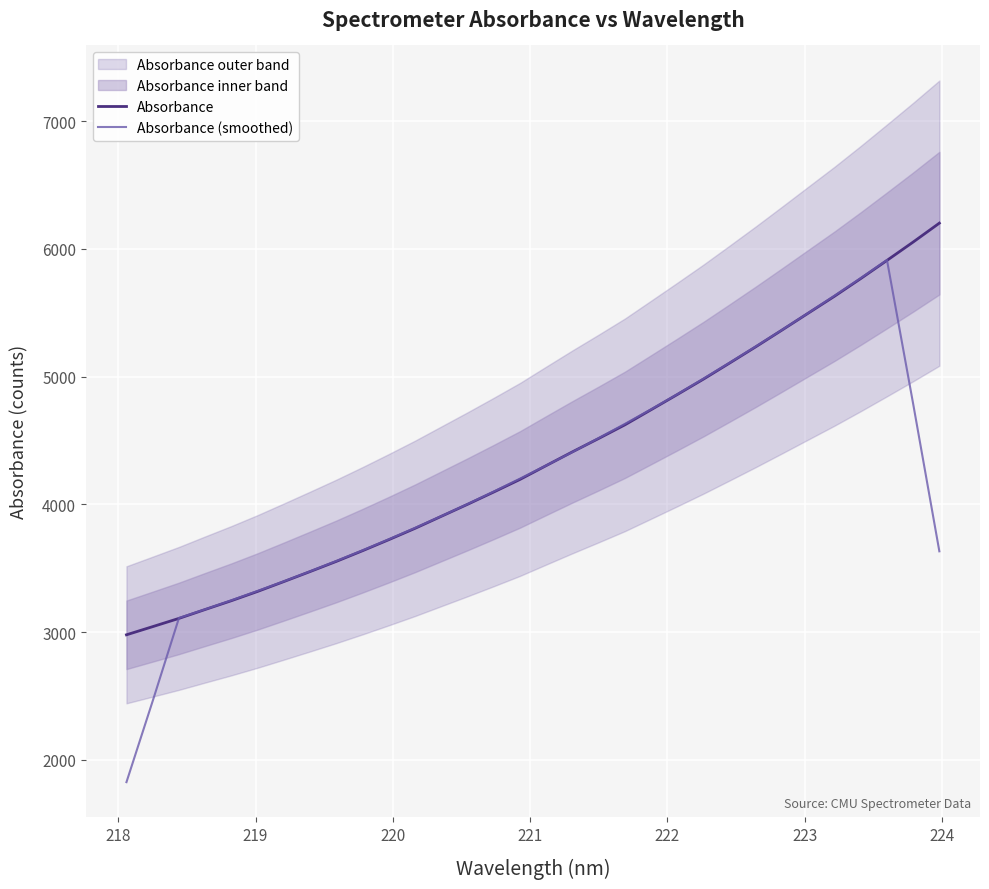

How many values in the Absorbance (smoothed) series exceed 4202?

16